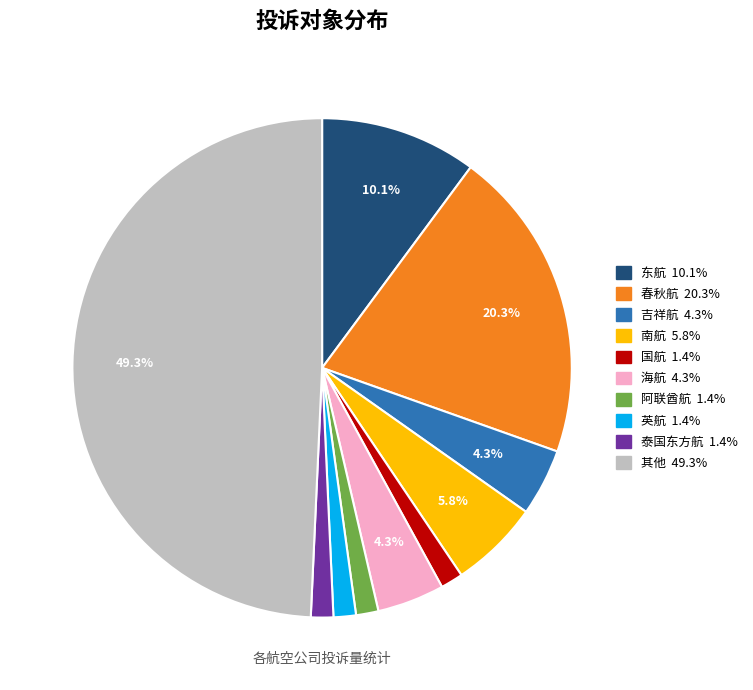

To the nearest percent, what portion does 英航 represent?

1%